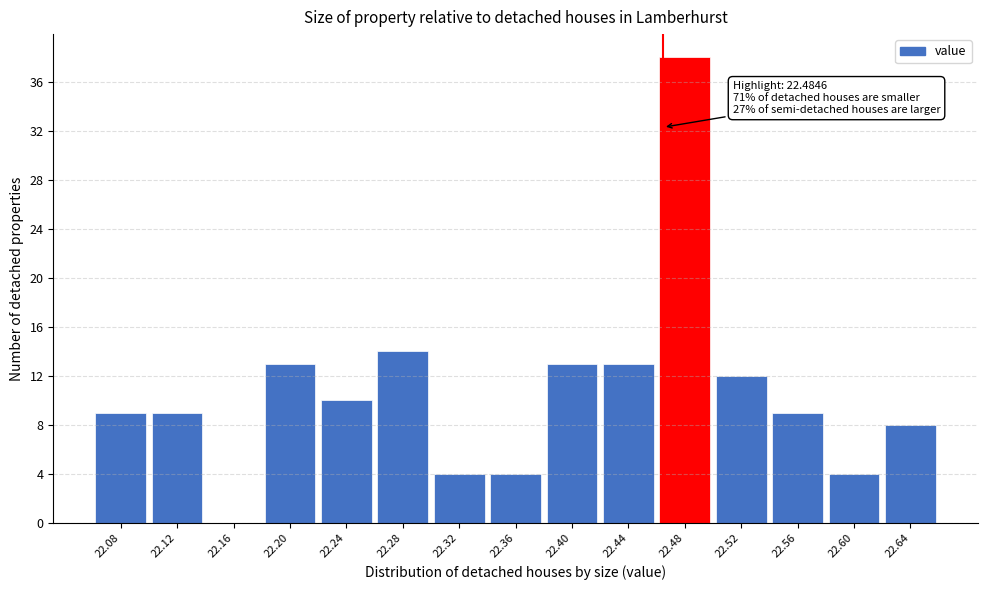

Reading left to right, transcribe all the data shown in this chart.

22.08=9	22.12=9	22.16=0	22.20=13	22.24=10	22.28=14	22.32=4	22.36=4	22.40=13	22.44=13	22.48=38	22.52=12	22.56=9	22.60=4	22.64=8